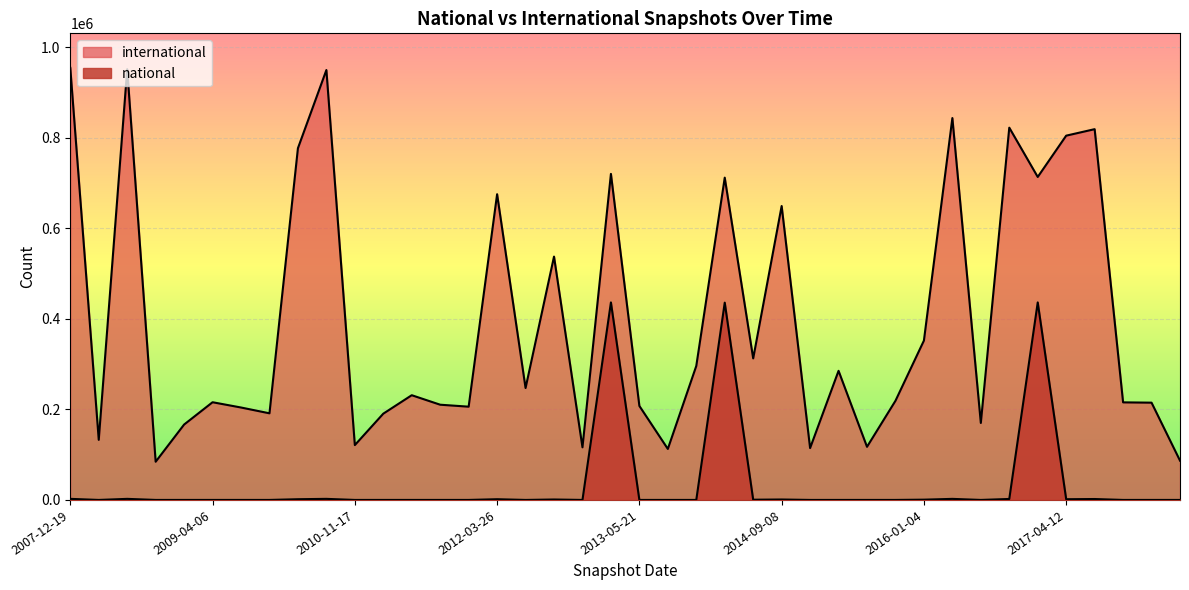

The value of national at 2015-10-01 is -207319. True or false?

False